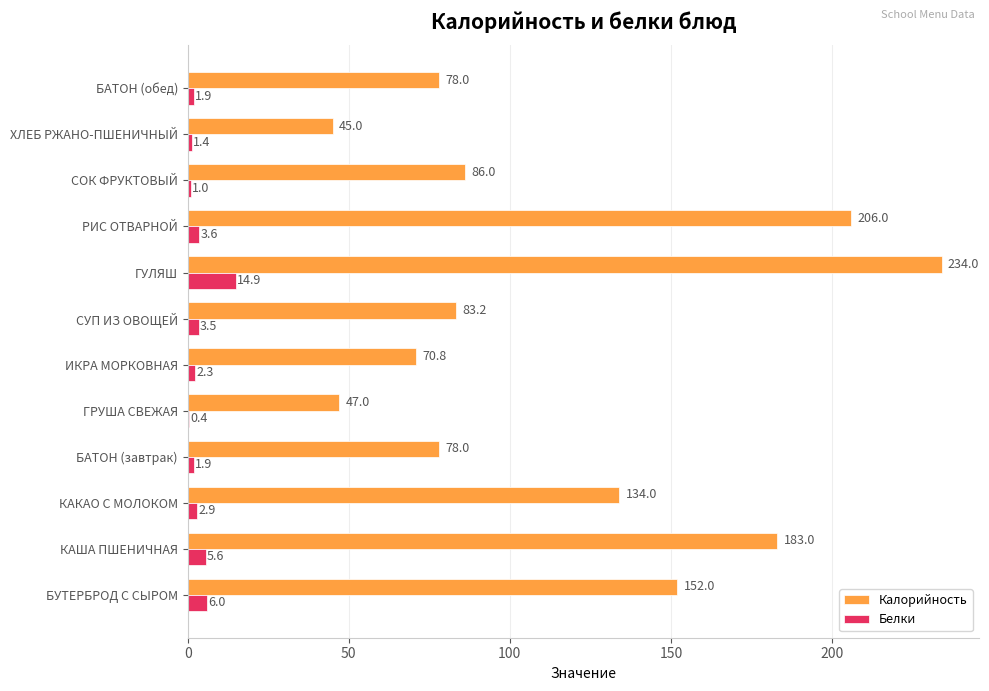

Which series changed the most between ИКРА МОРКОВНАЯ and СОК ФРУКТОВЫЙ?

Калорийность